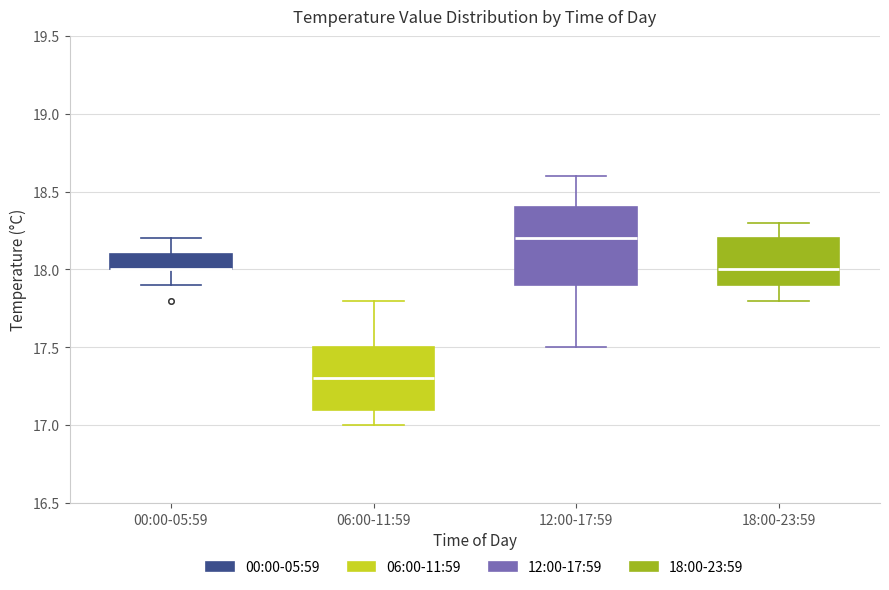

Where does the median line of the box for 12:00-17:59 sit on the y-axis? The values are not printed on the chart, so give them approximately, as read against the axis.

18.2